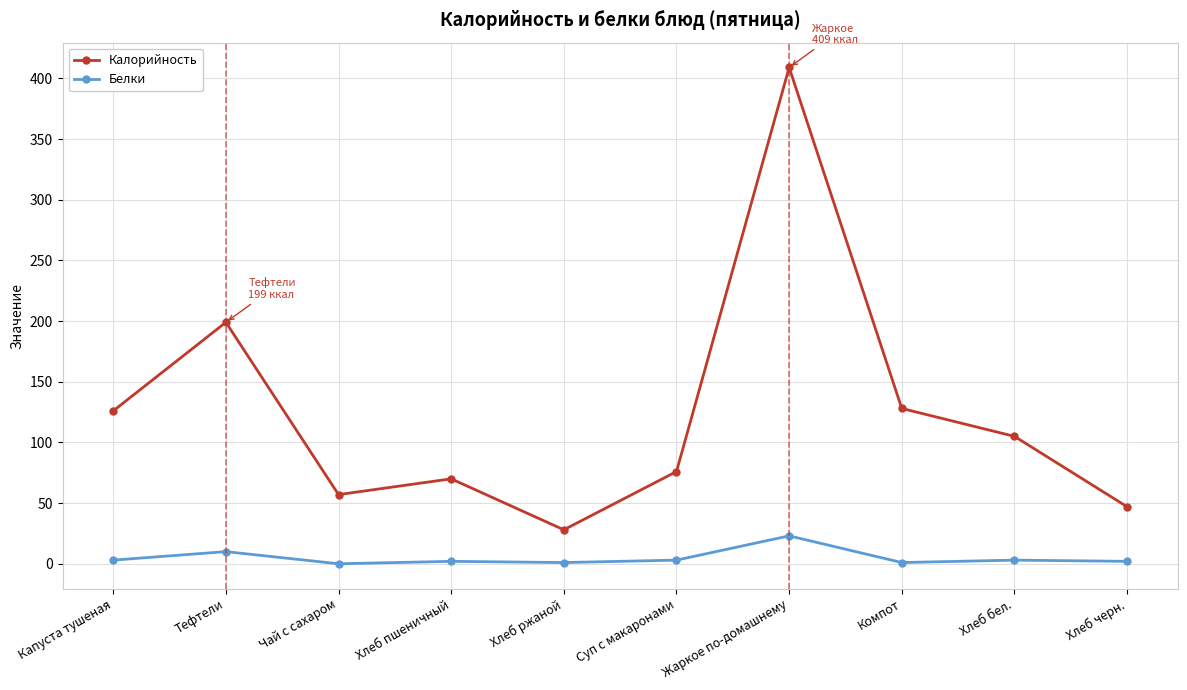

What is the difference between the highest and lowest values at Чай с сахаром?

57